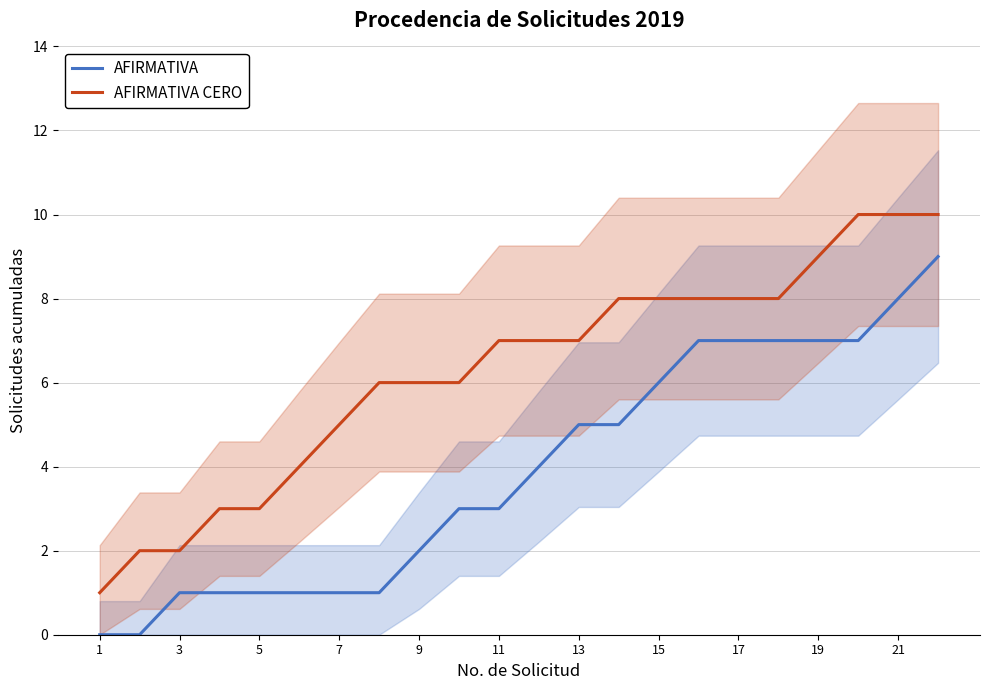

True or false: AFIRMATIVA CERO and AFIRMATIVA cross at least once.

False